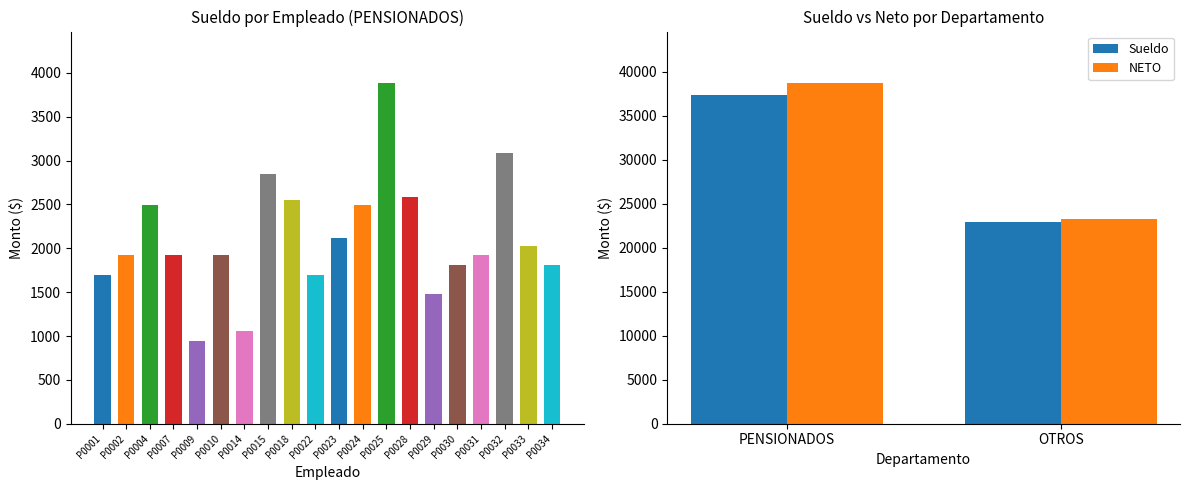

How many NETO values are between 23200 and 38730?

2